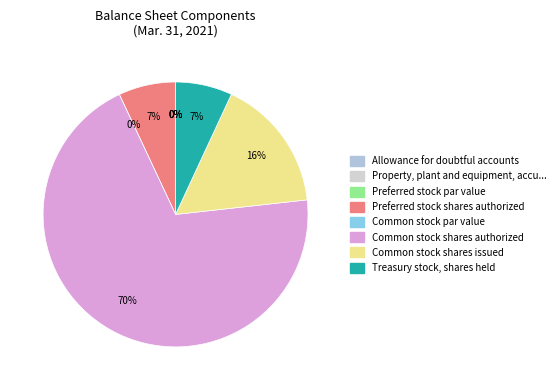

To the nearest percent, what is the combined percentage of Preferred stock par value and Common stock shares issued?

16%